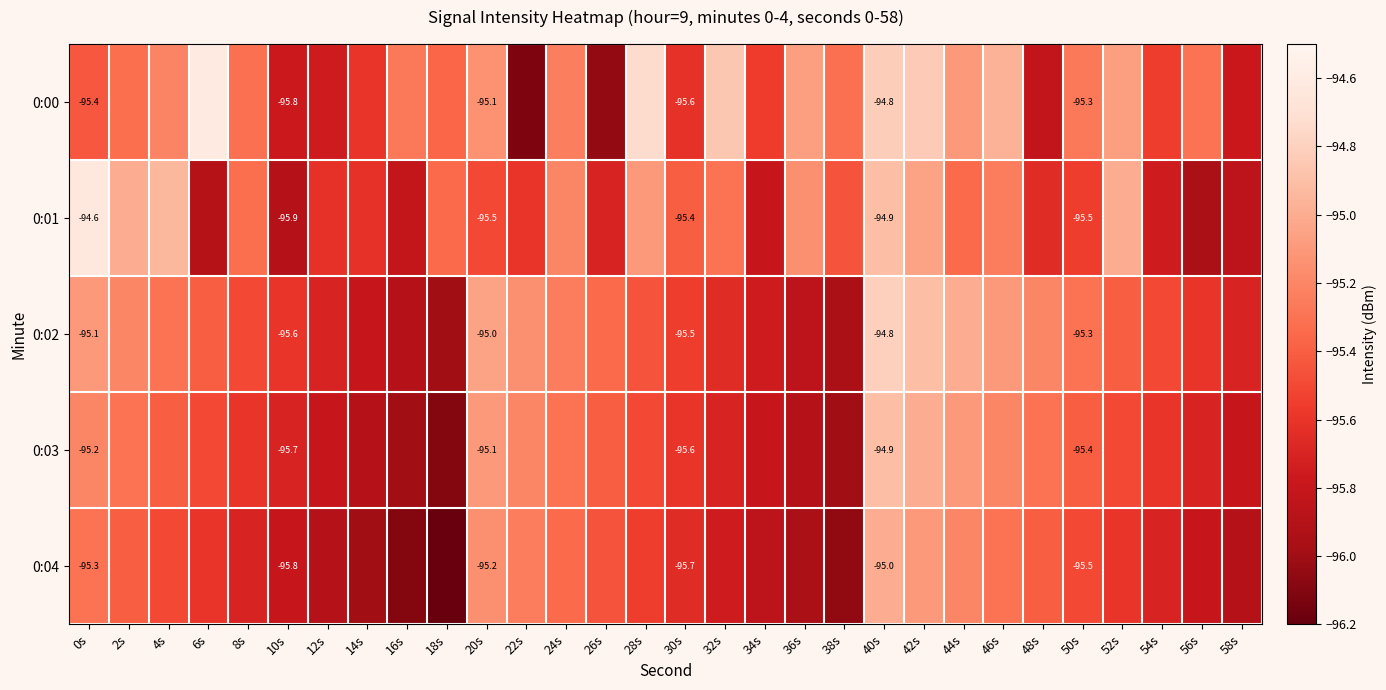

Is the value of 0:02 at 2s greater than the value of 0:01 at 56s?

Yes